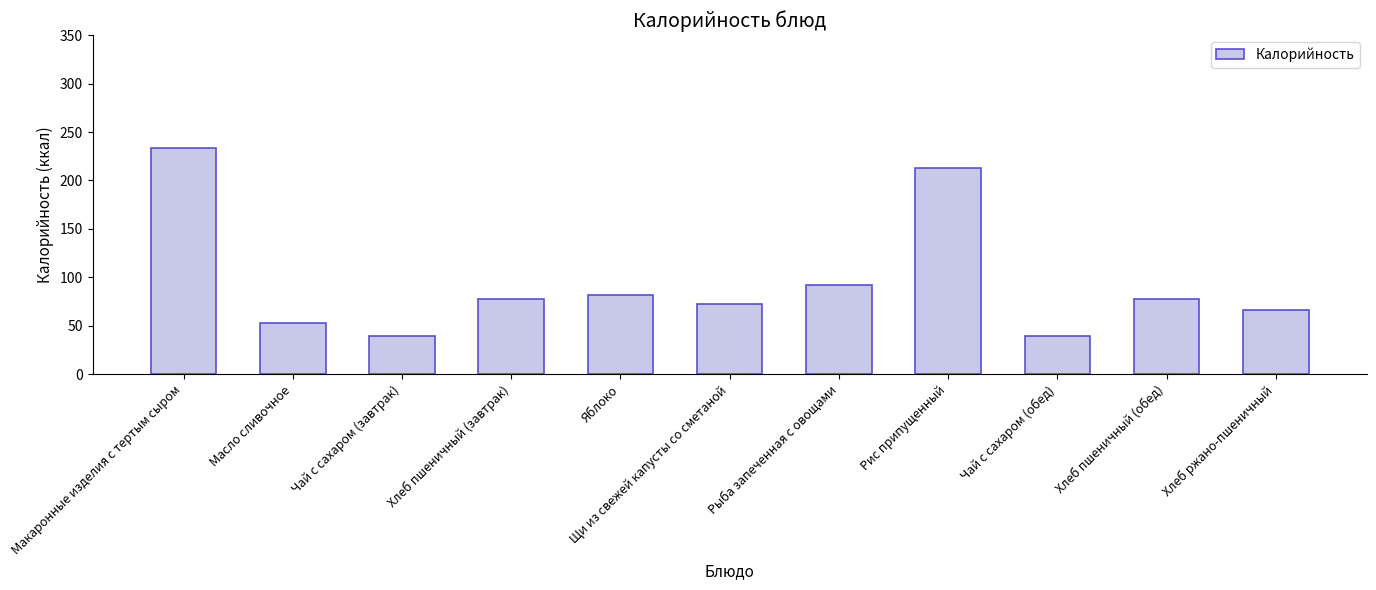

What is the approximate value at Рис припущенный?

212.5